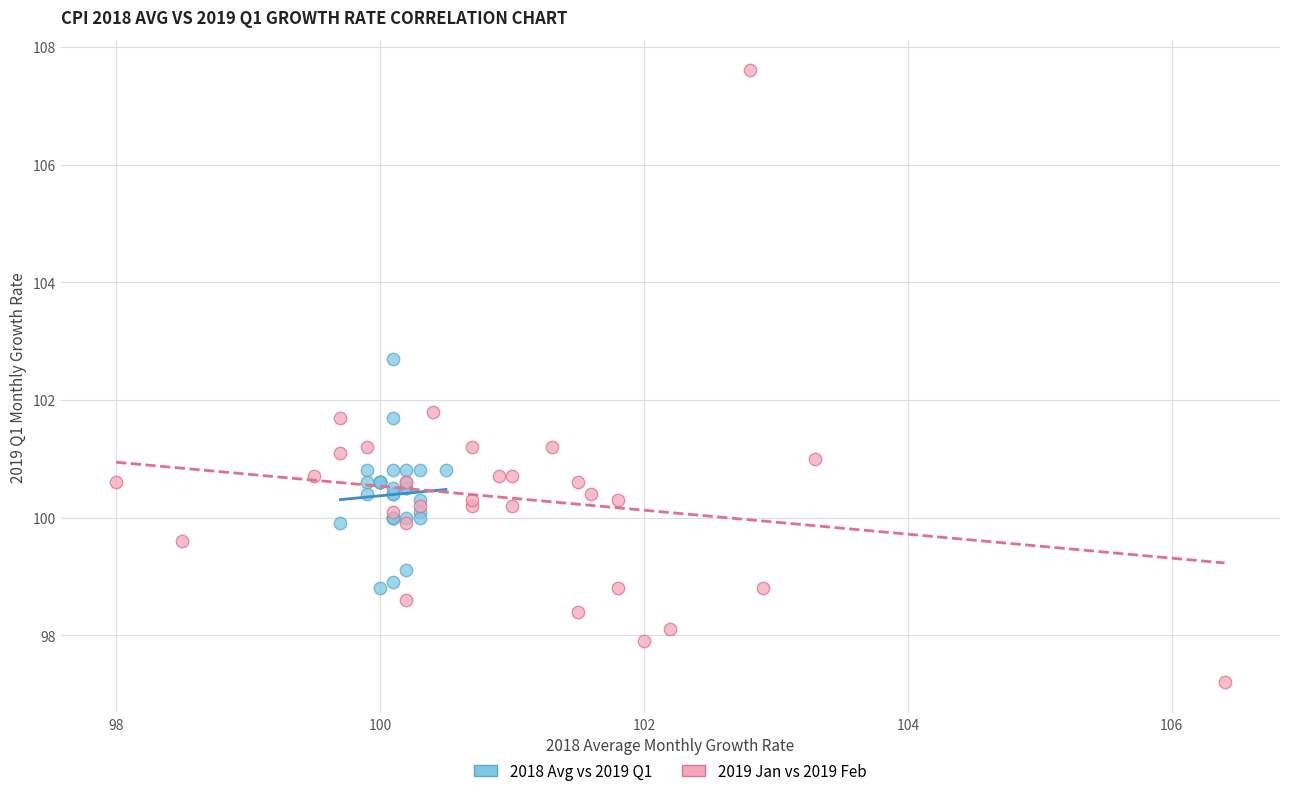

What are all the series names shown in the legend?

2018 Avg vs 2019 Q1, 2019 Jan vs 2019 Feb